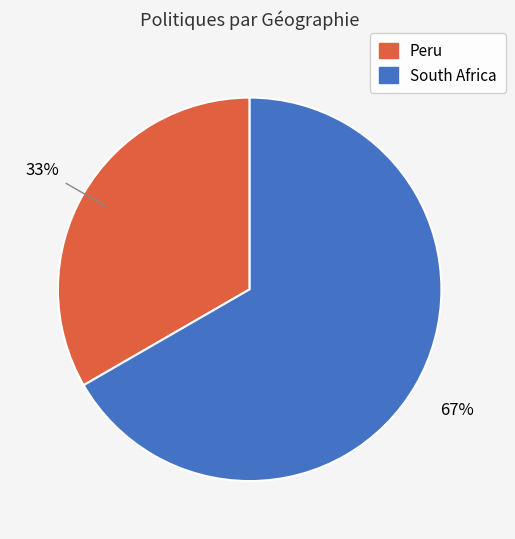

To the nearest percent, what is the average slice percentage?

50%